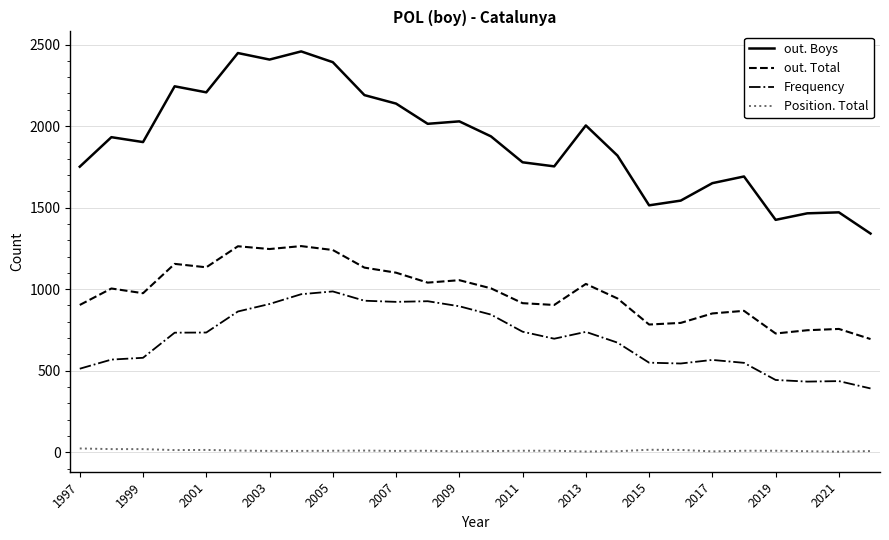

True or false: out. Boys and out. Total intersect in this chart.

False